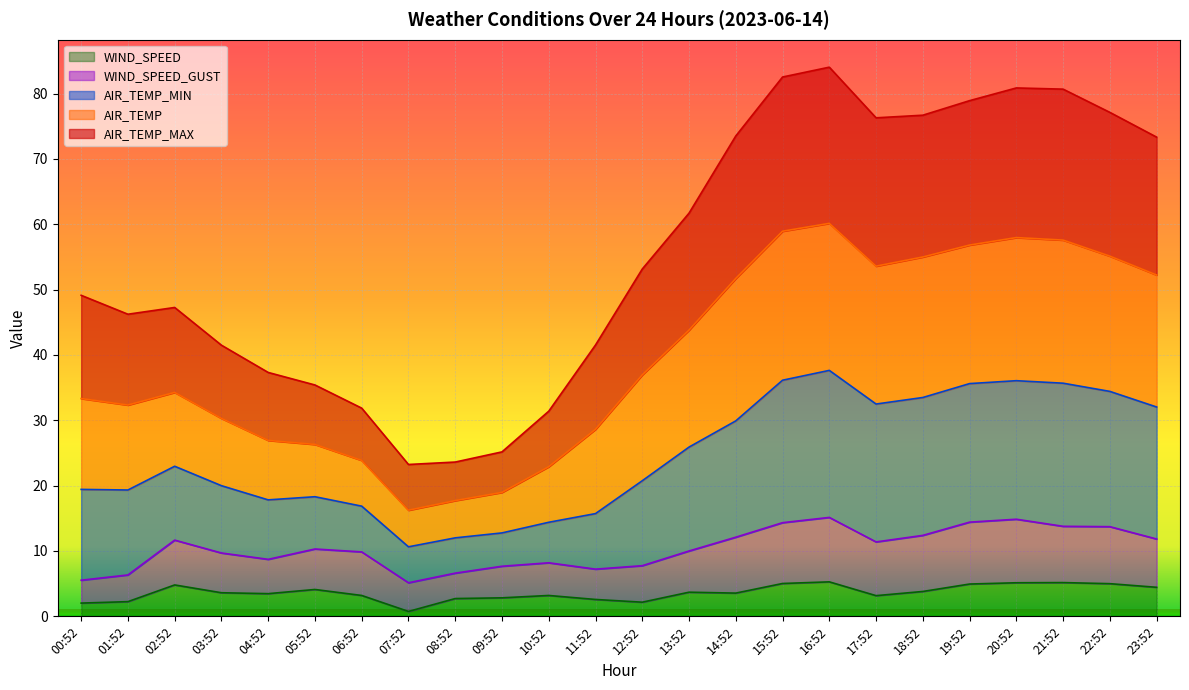

What is the difference between the AIR_TEMP_MAX values at 11:52 and 07:52?

18.3